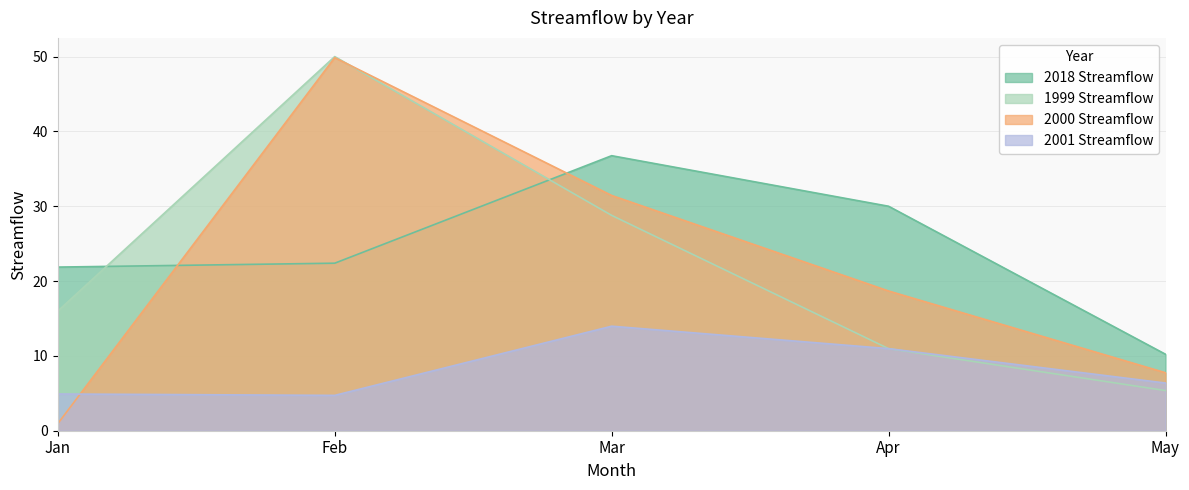

Is the value of streamflow_1999 at 8 greater than the value of streamflow_2000 at 6?

No